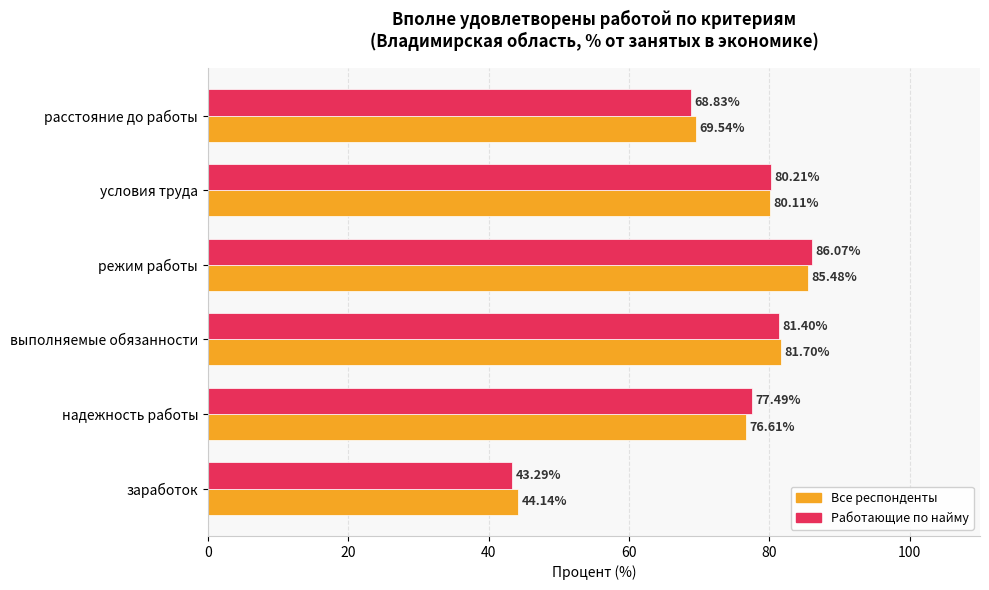

Rank the series at надежность работы from lowest to highest value.

Все респонденты, Работающие по найму